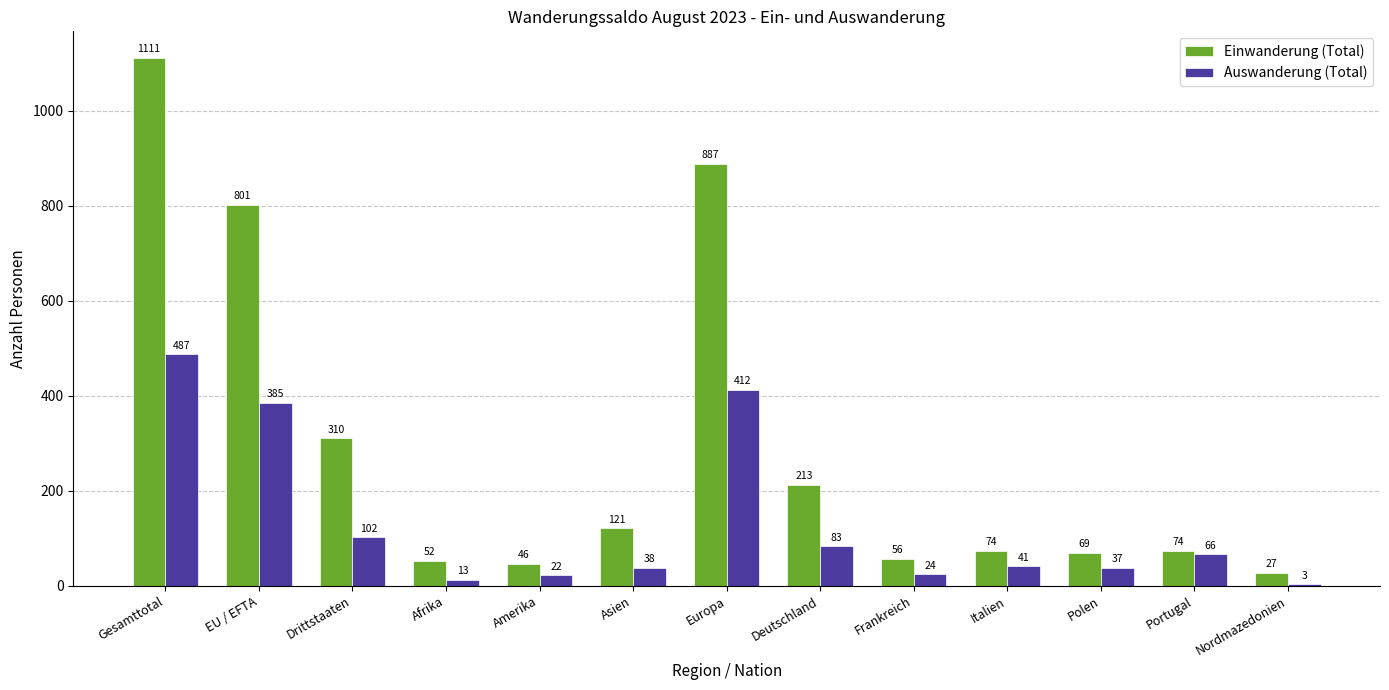

At which label does Einwanderung (Total) reach its peak?

Gesamttotal